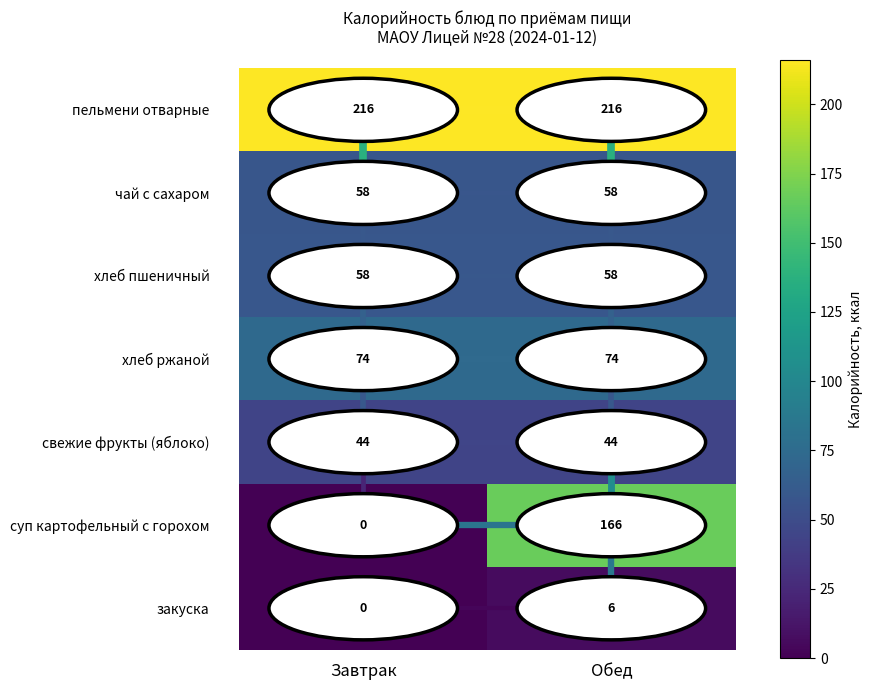

Is the value of суп картофельный с горохом at Обед greater than the value of пельмени отварные at Завтрак?

No